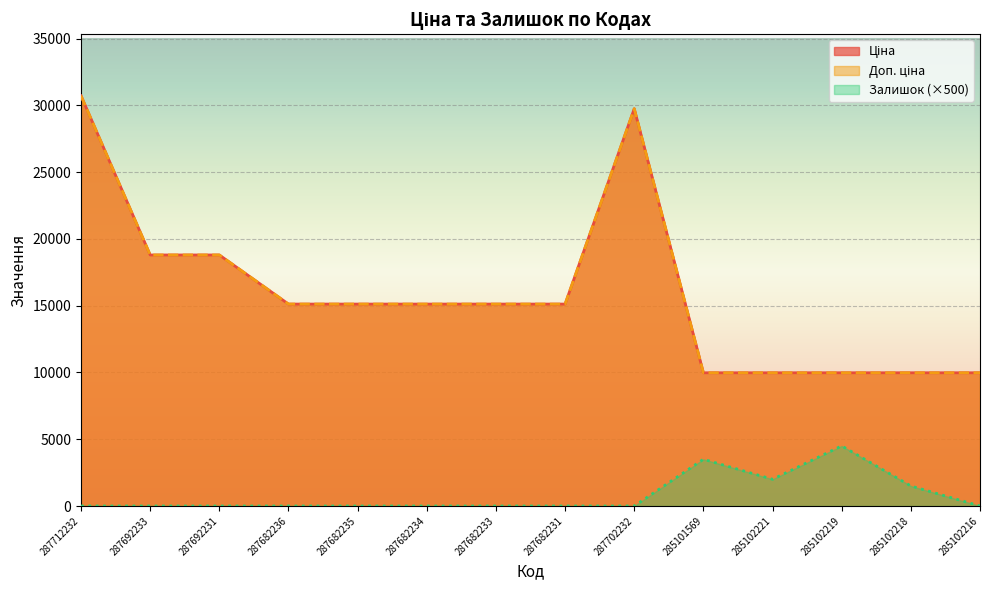

At which label does Доп. ціна first exceed 15120?

287712232